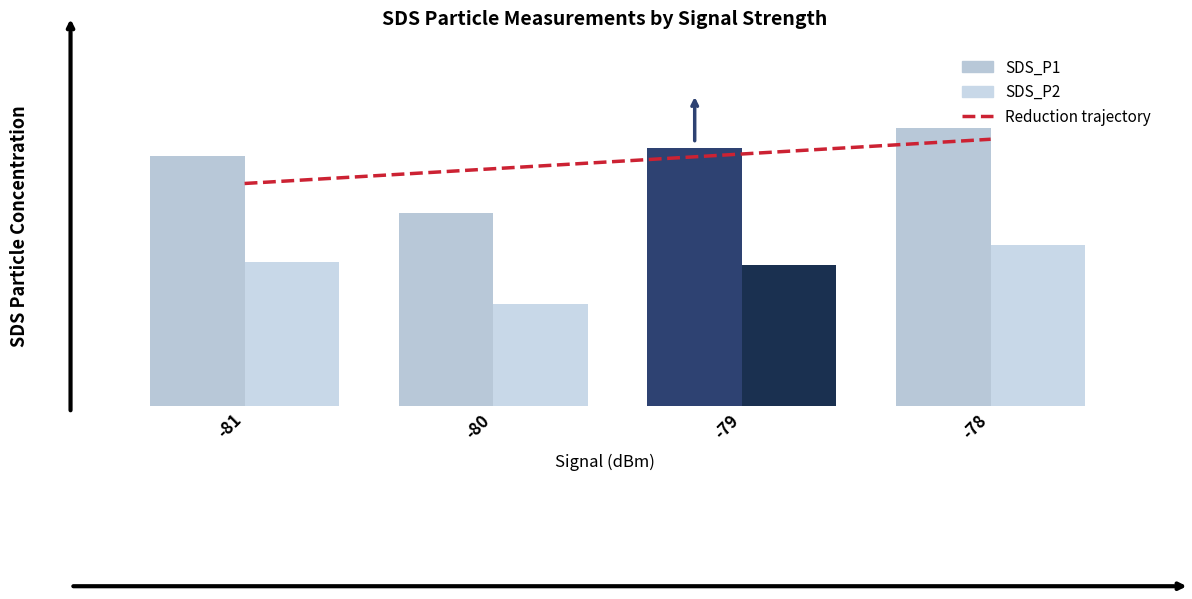

Which series has the largest total across all categories?

Reduction trajectory